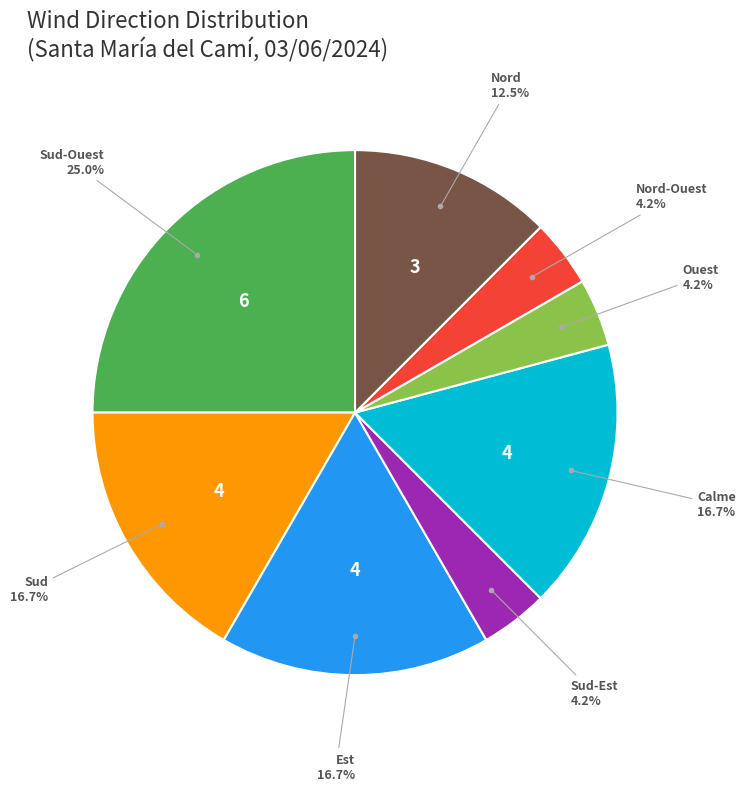

To the nearest percent, what is the average slice percentage?

12%